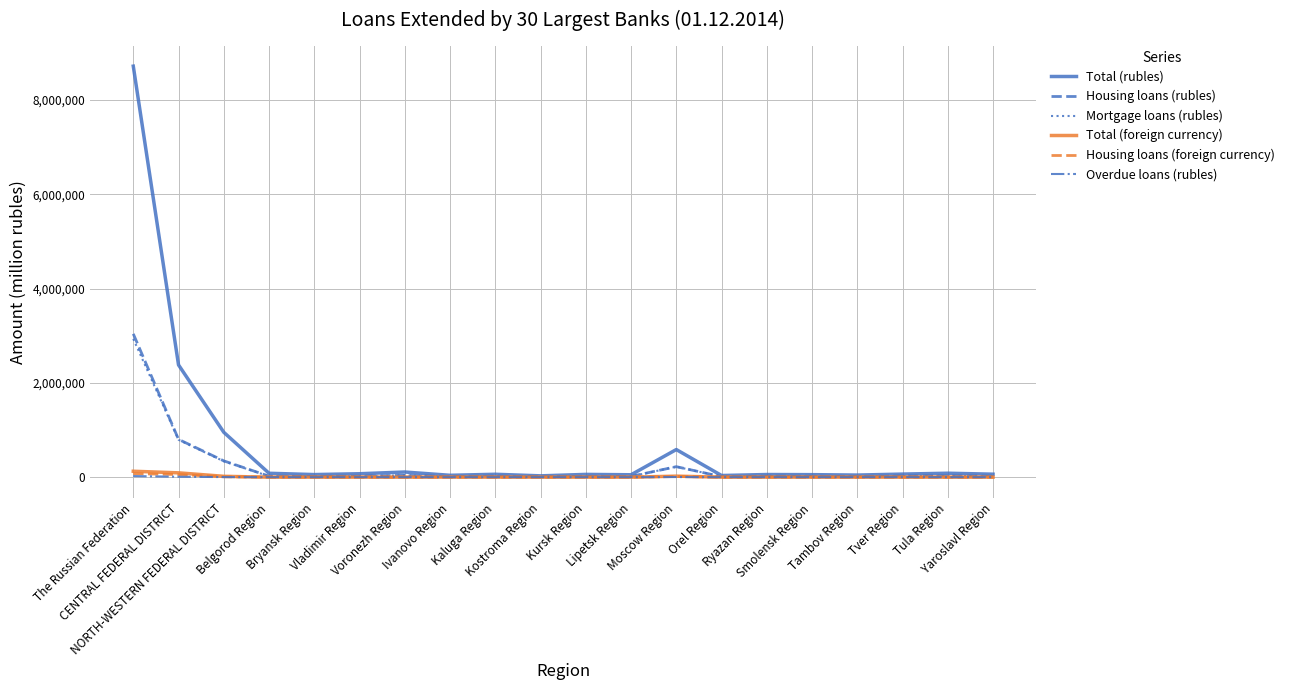

What is the sum of the Total (rubles) values at Yaroslavl Region and Tula Region?

147272